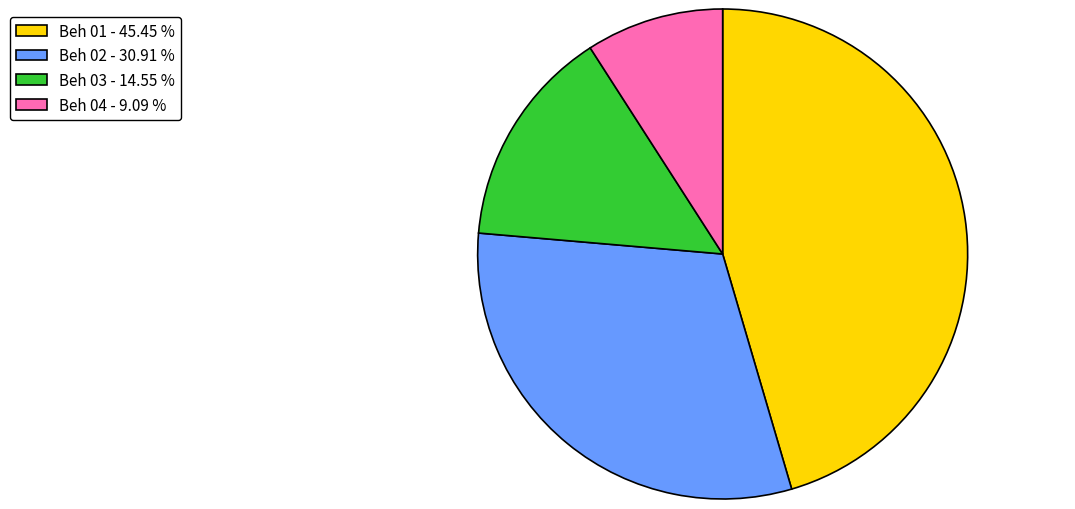

Which slice is the smallest?

Beh 04